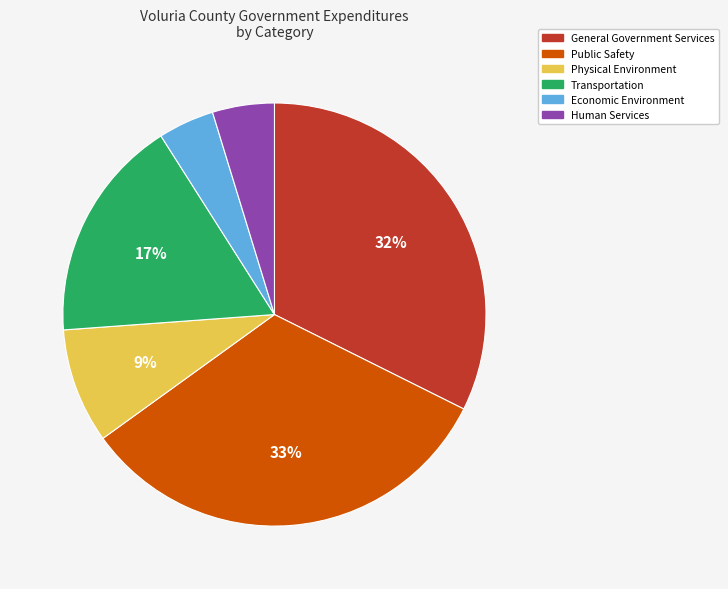

To the nearest percent, what is the difference between the Economic Environment and Physical Environment slice percentages?

5%